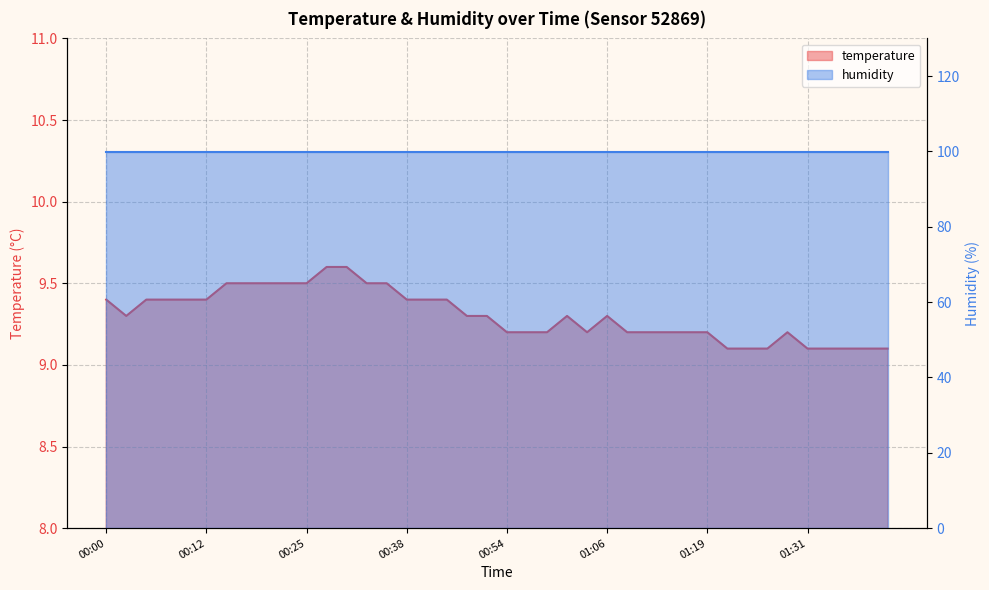

What is the sum of all values?

372.2